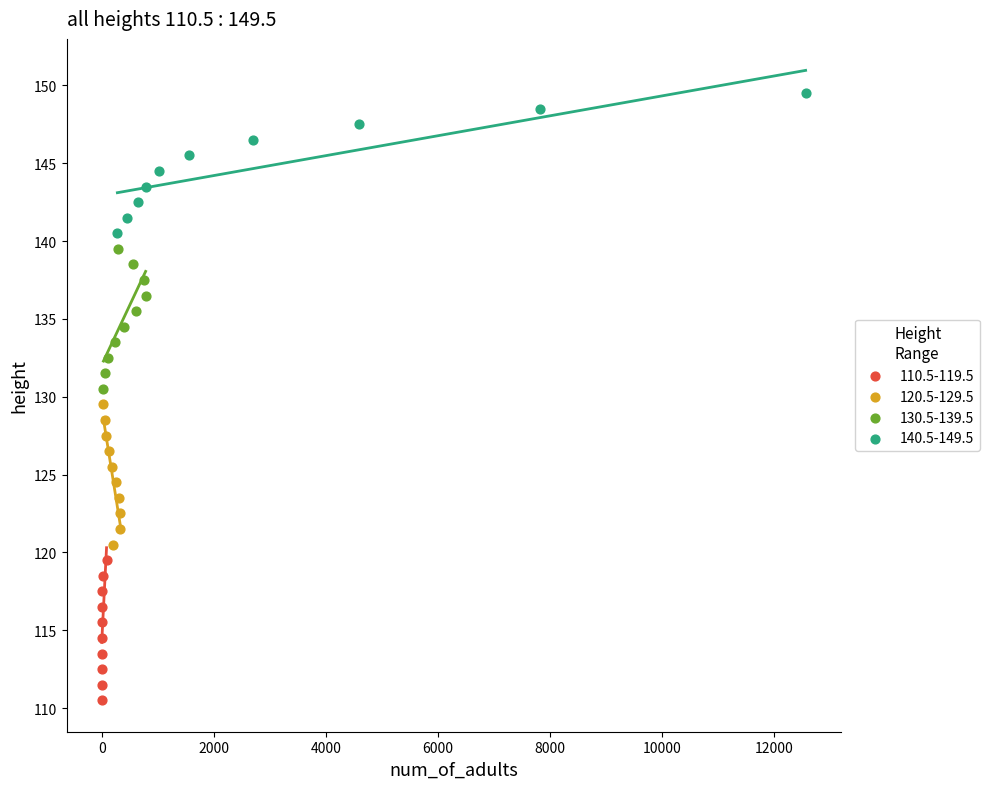

Which series contains the lowest Y value?

110.5-119.5